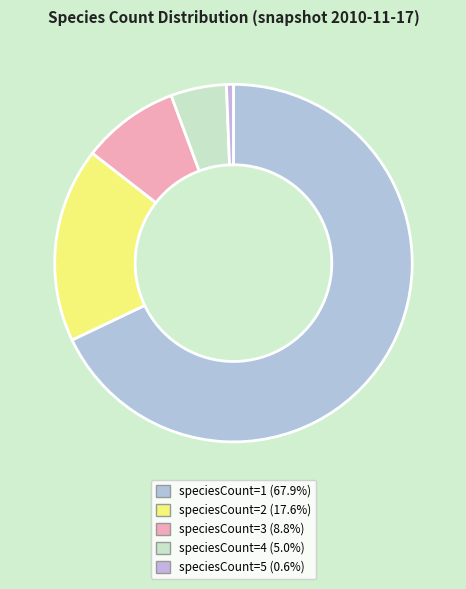

Which category has the biggest portion of the pie?

speciesCount=1